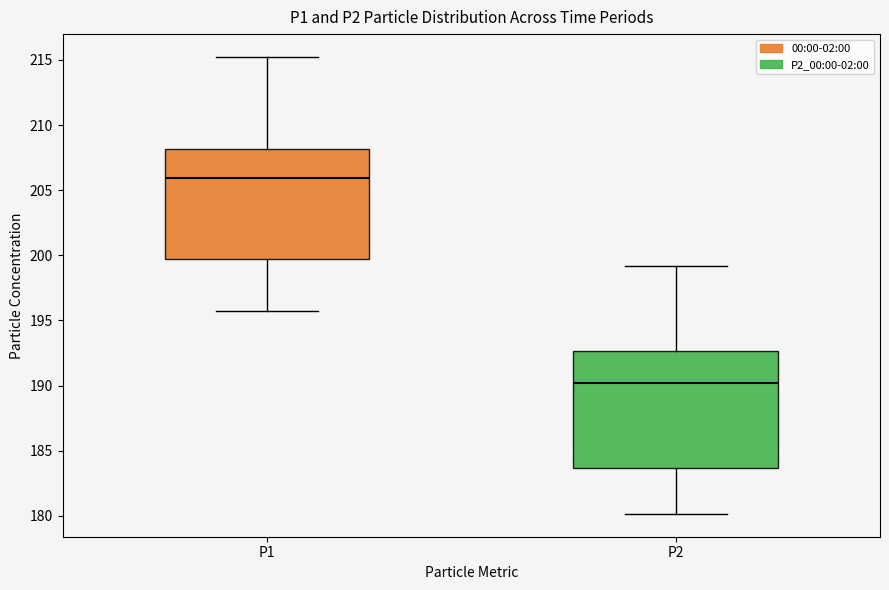

Reading left to right, transcribe this box plot: for each box, give where its median line is, the range the box spans, and where its two whiskers end, as read against the y-axis. The values are not printed on the chart, so give them approximately, as read against the axis.

P1: median 206.0, box 199.5 to 208.0, whiskers 195.5 to 215.0
P2: median 190.0, box 183.5 to 192.5, whiskers 180.0 to 199.0